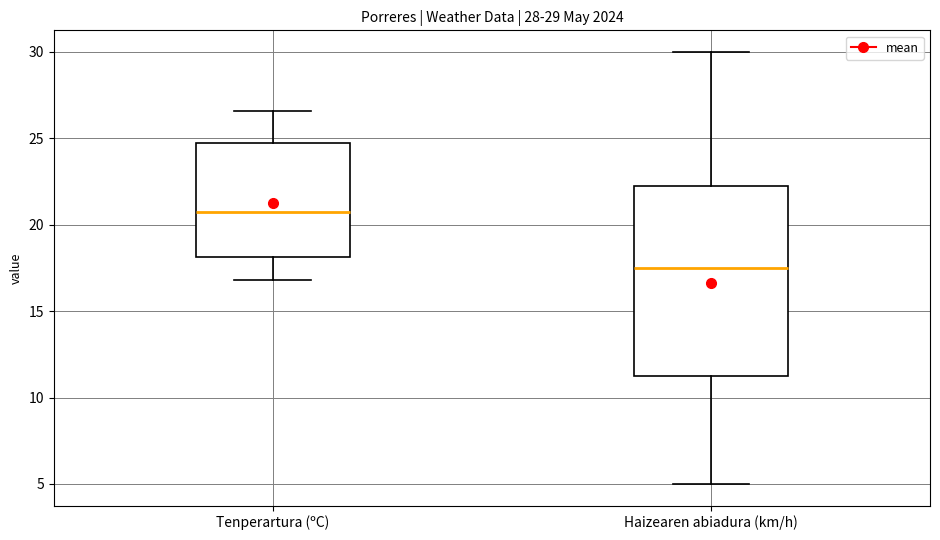

Which box is the tallest, from its lower edge to its upper edge?

Haizearen abiadura (km/h)